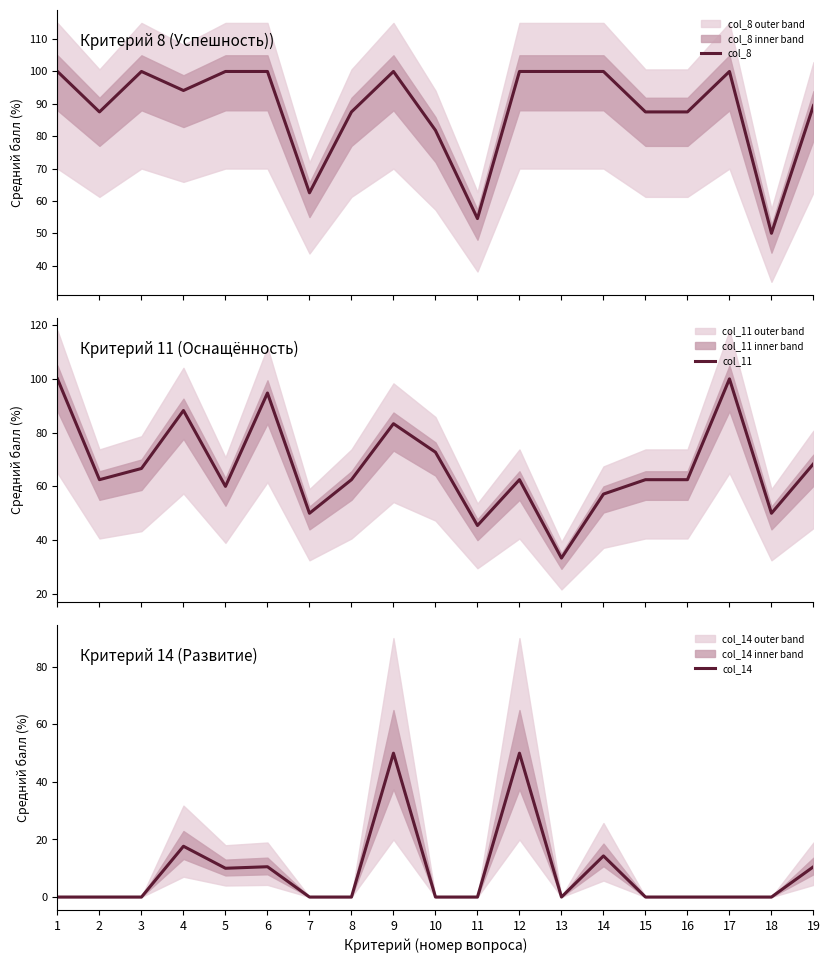

True or false: col_11 and col_8 intersect in this chart.

False